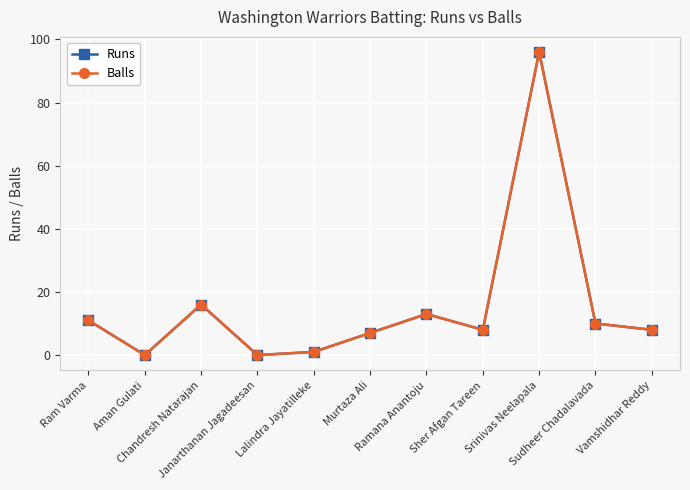

Does the chart have visible grid lines?

Yes